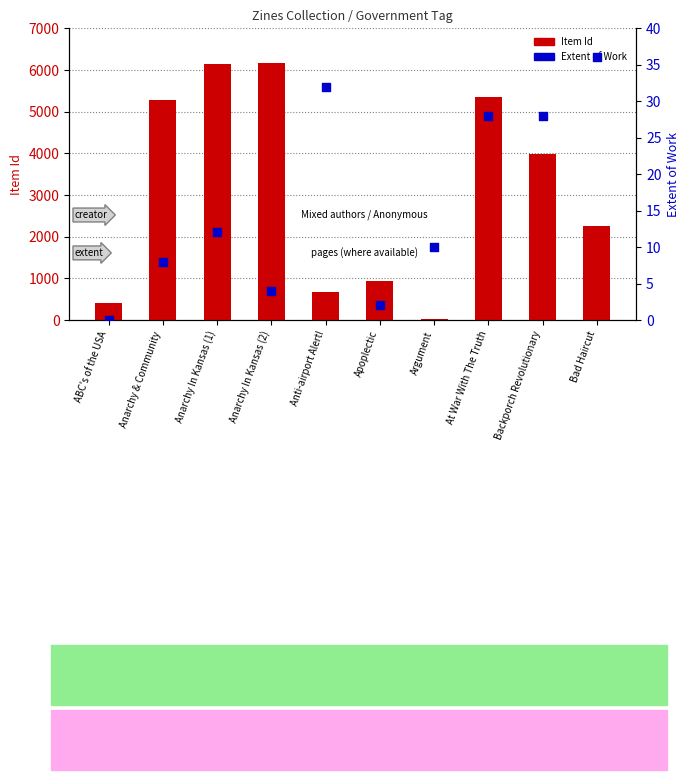

Is the value of Item Id at Argument greater than the value of Extent of Work at Argument?

Yes